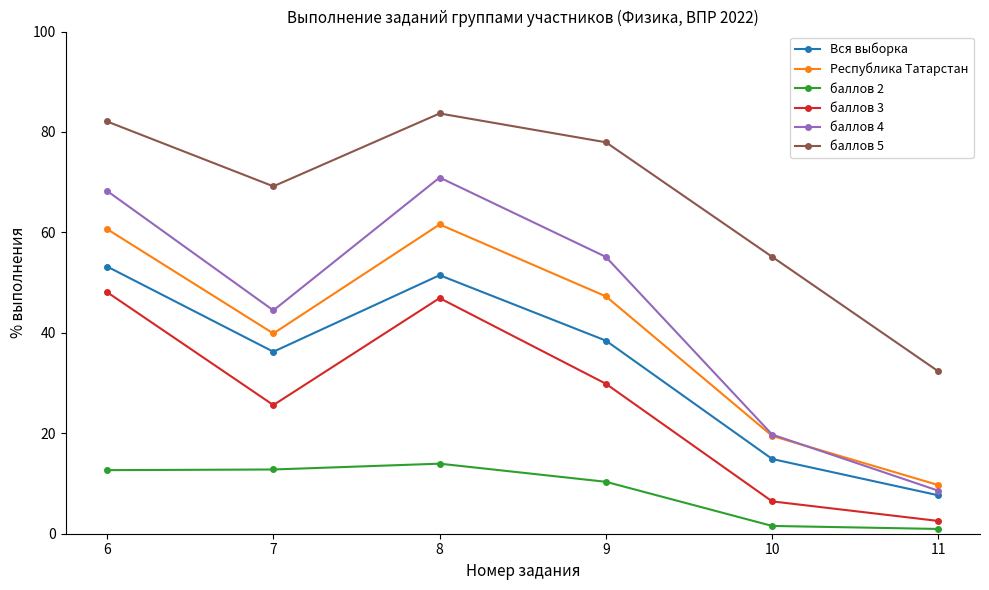

At which category does баллов 3 reach its first local valley?

7